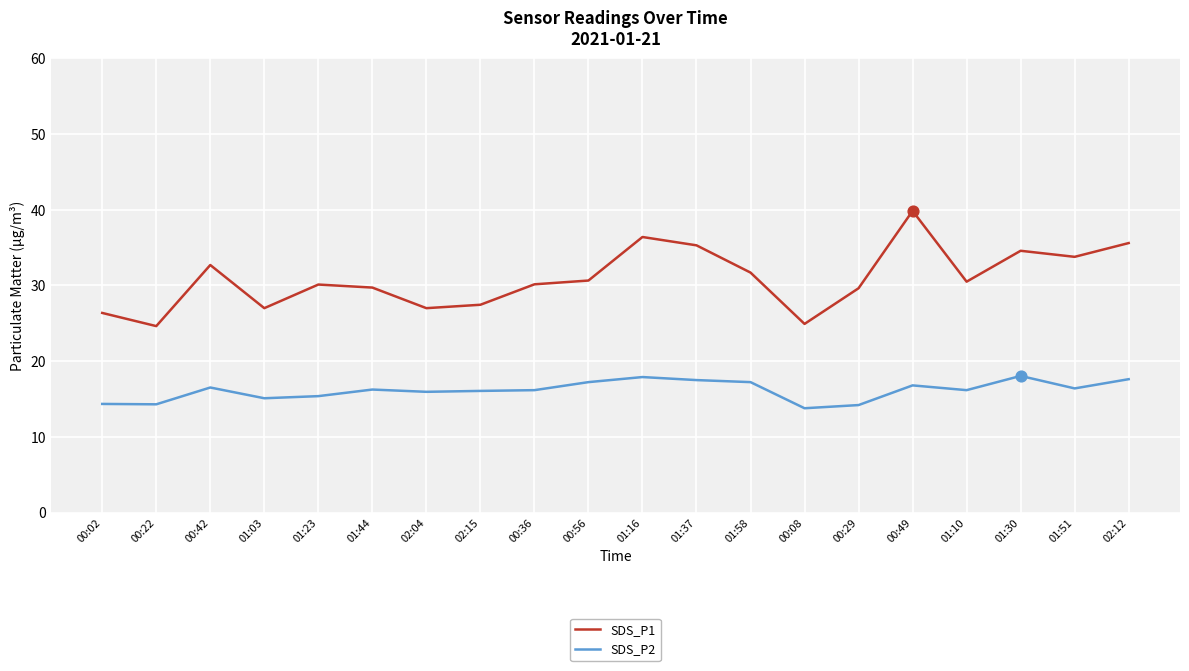

Which series has the largest total across all categories?

SDS_P1